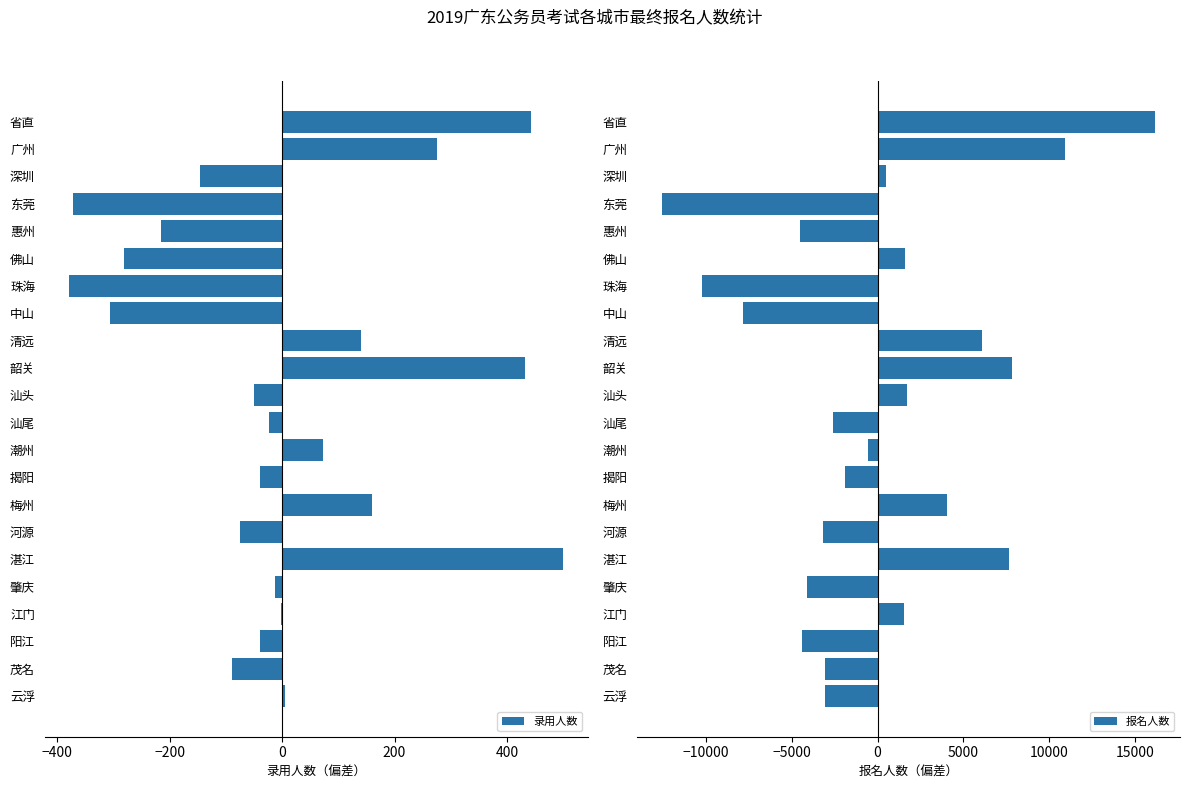

What is the approximate value of 录用人数 at 潮州?

73.5